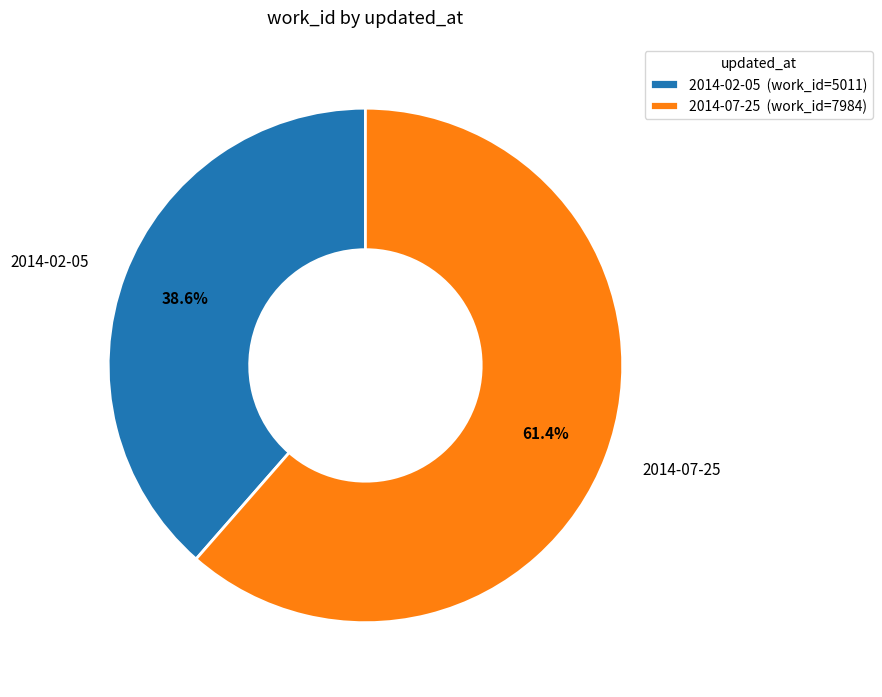

Combined, do 2014-02-05 and 2014-07-25 account for over 50%?

Yes